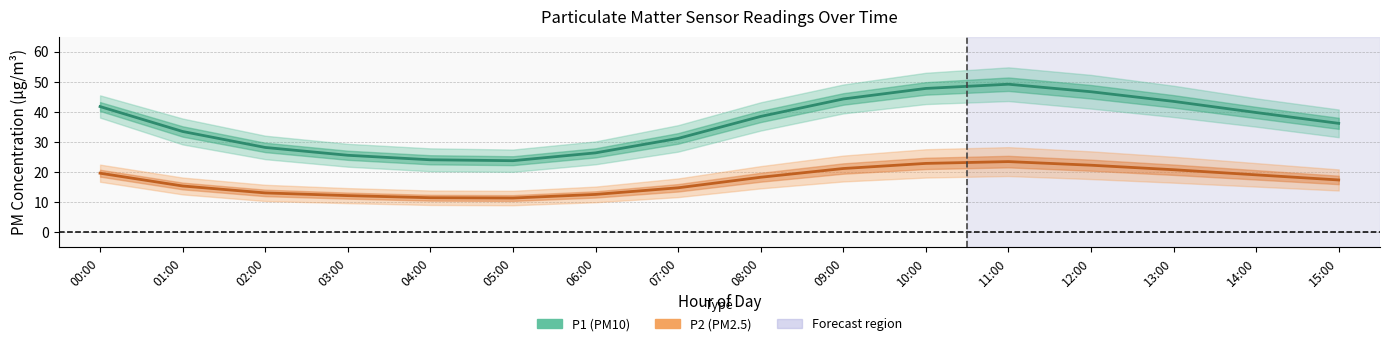

The P2 series shows 27.2 at 14:00. True or false?

False